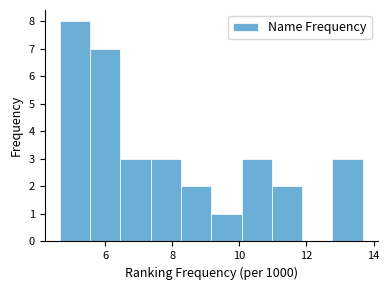

Reading left to right, transcribe this chart: for each bar, give the range it covers on the x-axis and its height. Neither the bar edges nor the heights are printed on the chart, so give them approximately, as read against the axes.

4.6 to 5.6: 8
5.6 to 6.4: 7
6.4 to 7.4: 3
7.4 to 8.2: 3
8.2 to 9.2: 2
9.2 to 10.0: 1
10.0 to 11.0: 3
11.0 to 11.8: 2
11.8 to 12.8: 0
12.8 to 13.6: 3